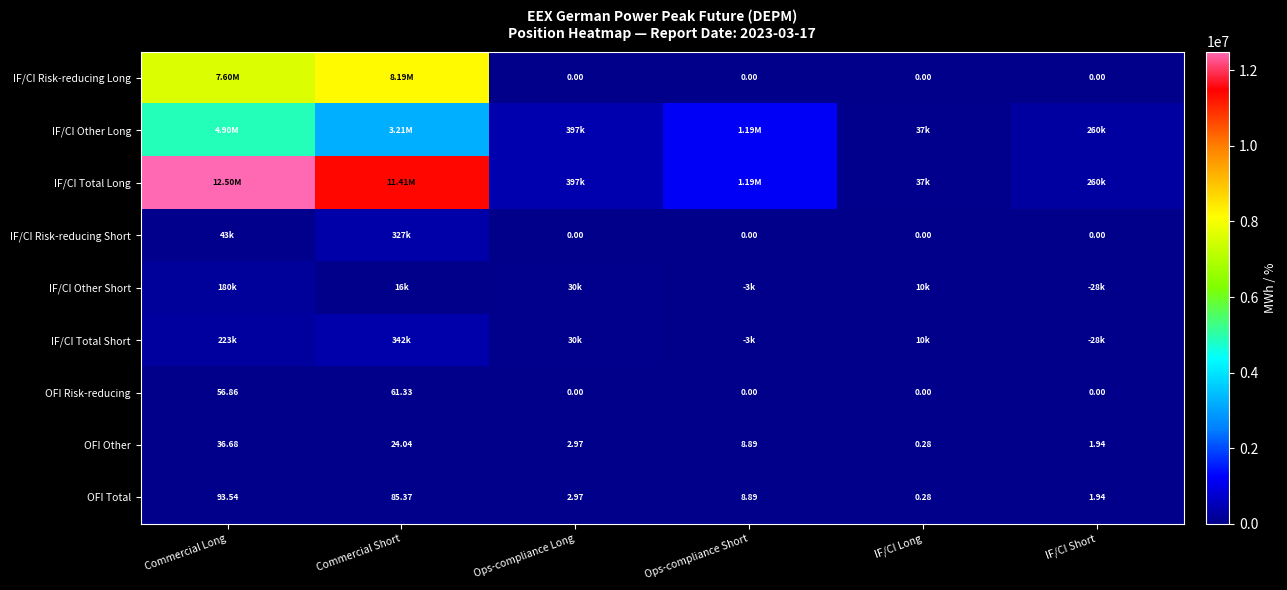

At which category is the sum across all series the highest?

Commercial Long